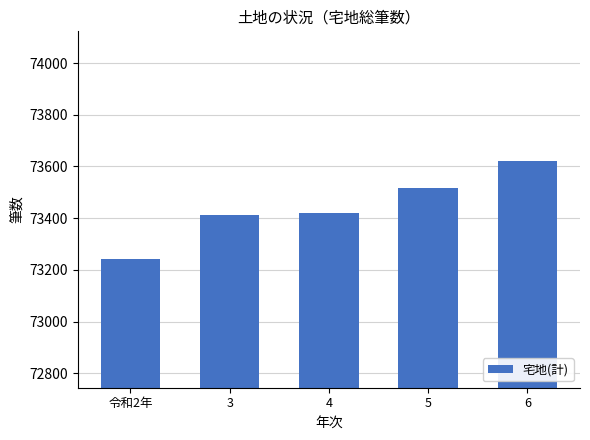

What is the label of the 3rd bar from the left?

4